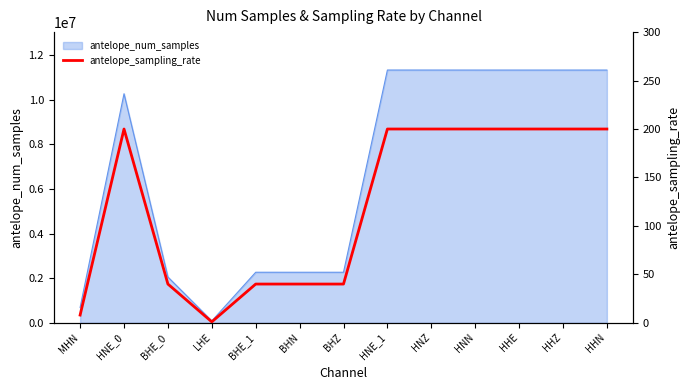

Reading left to right, extract all data points from this chart.

8	200	40	1	40	40	40	200	200	200	200	200	200